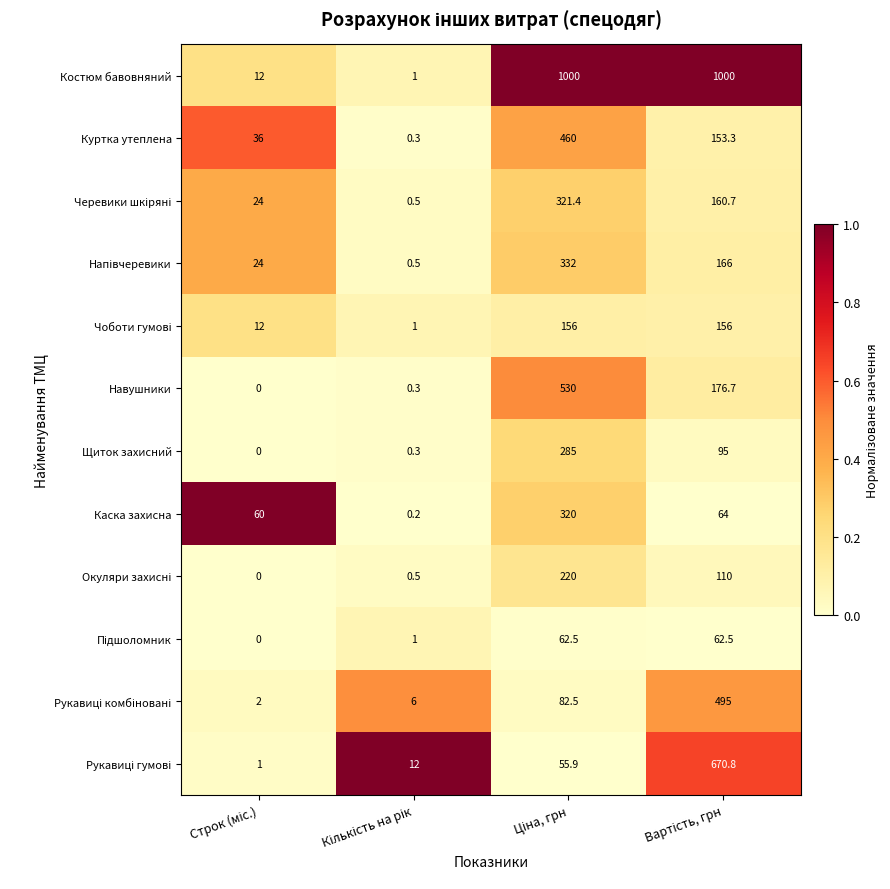

What is the maximum value for Куртка утеплена?

460.0